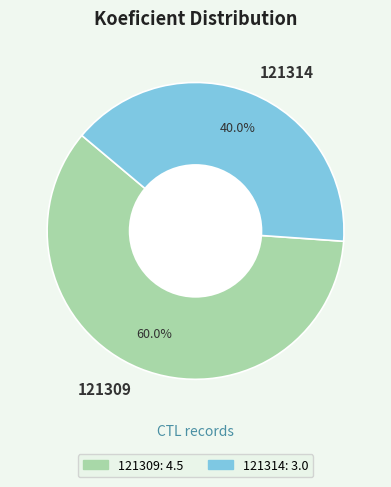

Between 121309 and 121314, which is larger?

121309